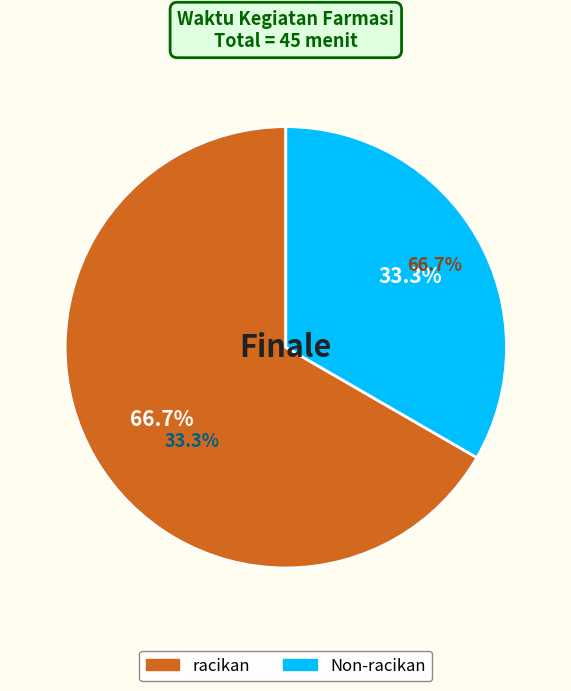

To the nearest percent, what percentage of the pie is racikan?

67%